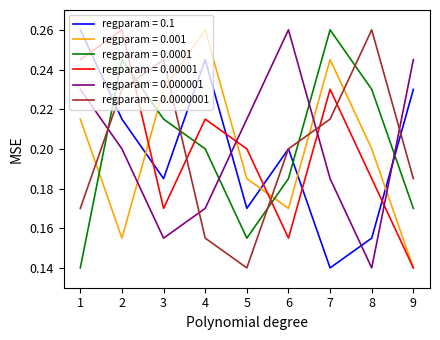

What is the total value across all series at 9?

1.1